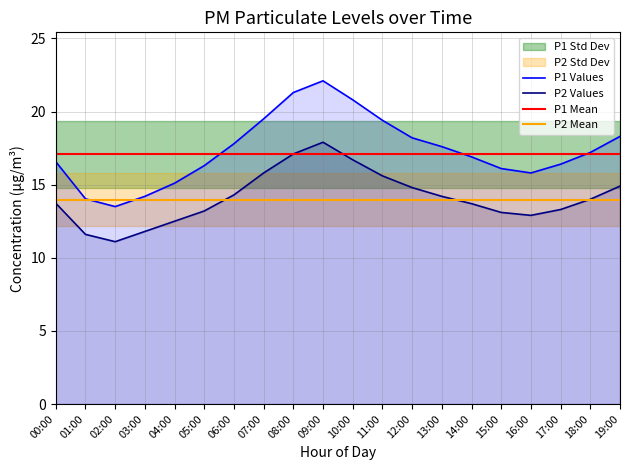

In P2, how many points are higher than both neighbors (excluding endpoints)?

1